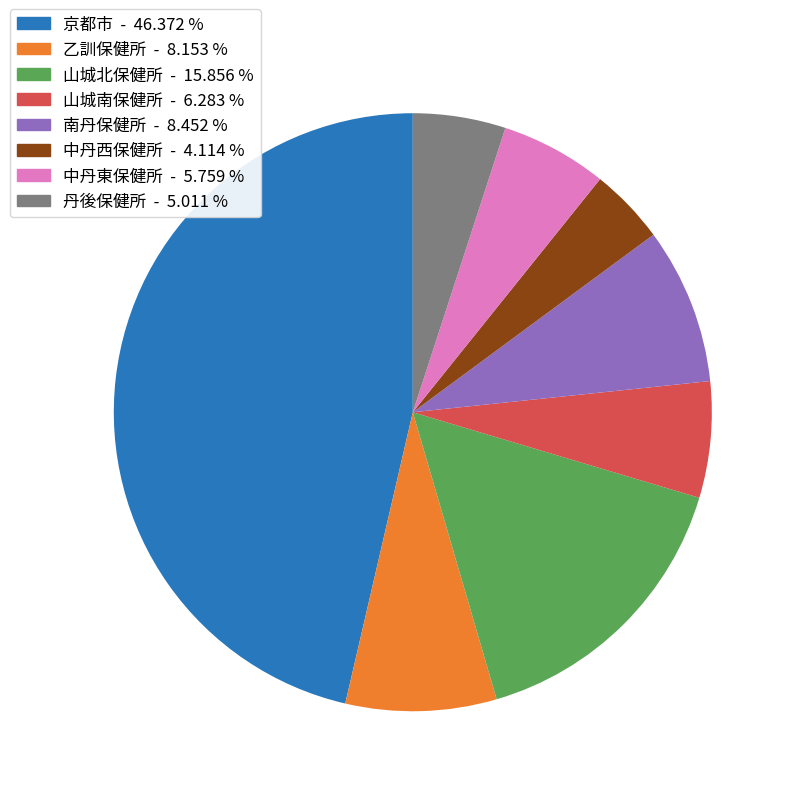

Combined, do 中丹西保健所 and 中丹東保健所 account for over 50%?

No